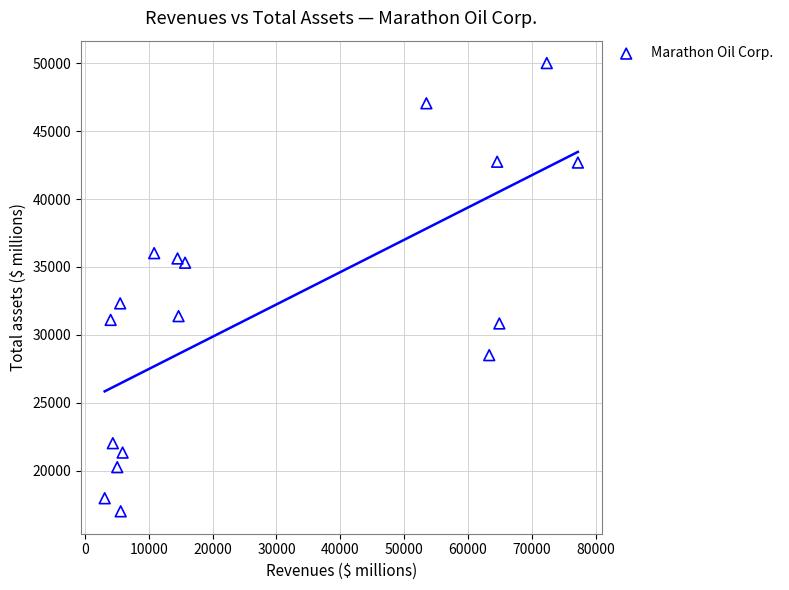

What Y value in the scatter plot is closest to 33504?

32311